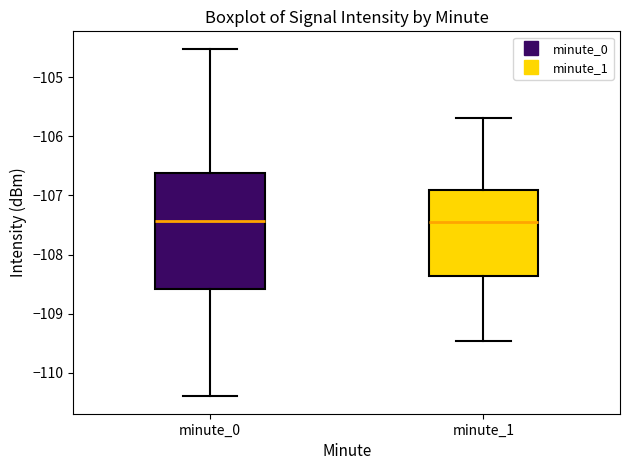

Reading left to right, read every box against the y-axis: the position of its median line, the range the box covers, and the ends of its whiskers. The values are not printed on the chart, so give them approximately, as read against the axis.

minute_0: median -107.4, box -108.6 to -106.6, whiskers -110.4 to -104.5
minute_1: median -107.4, box -108.4 to -106.9, whiskers -109.5 to -105.7